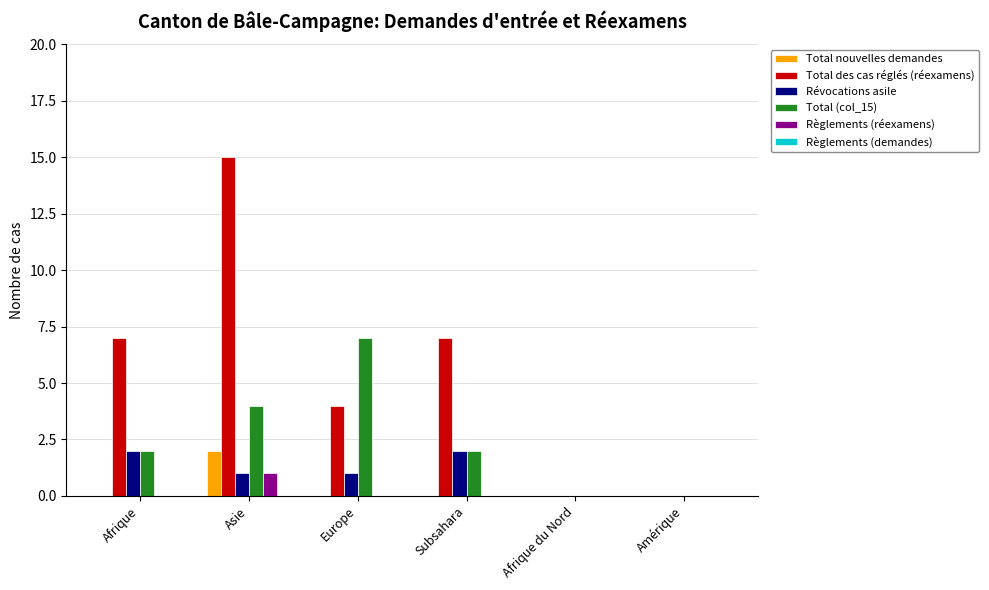

True or false: Règlements (réexamens) has a value of -1 at Europe.

False